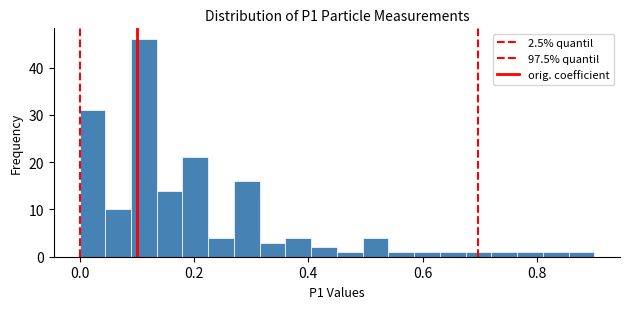

Around what value on the x-axis is the tallest bar? Give the approximate position of its centre, as read against the axis.

0.12